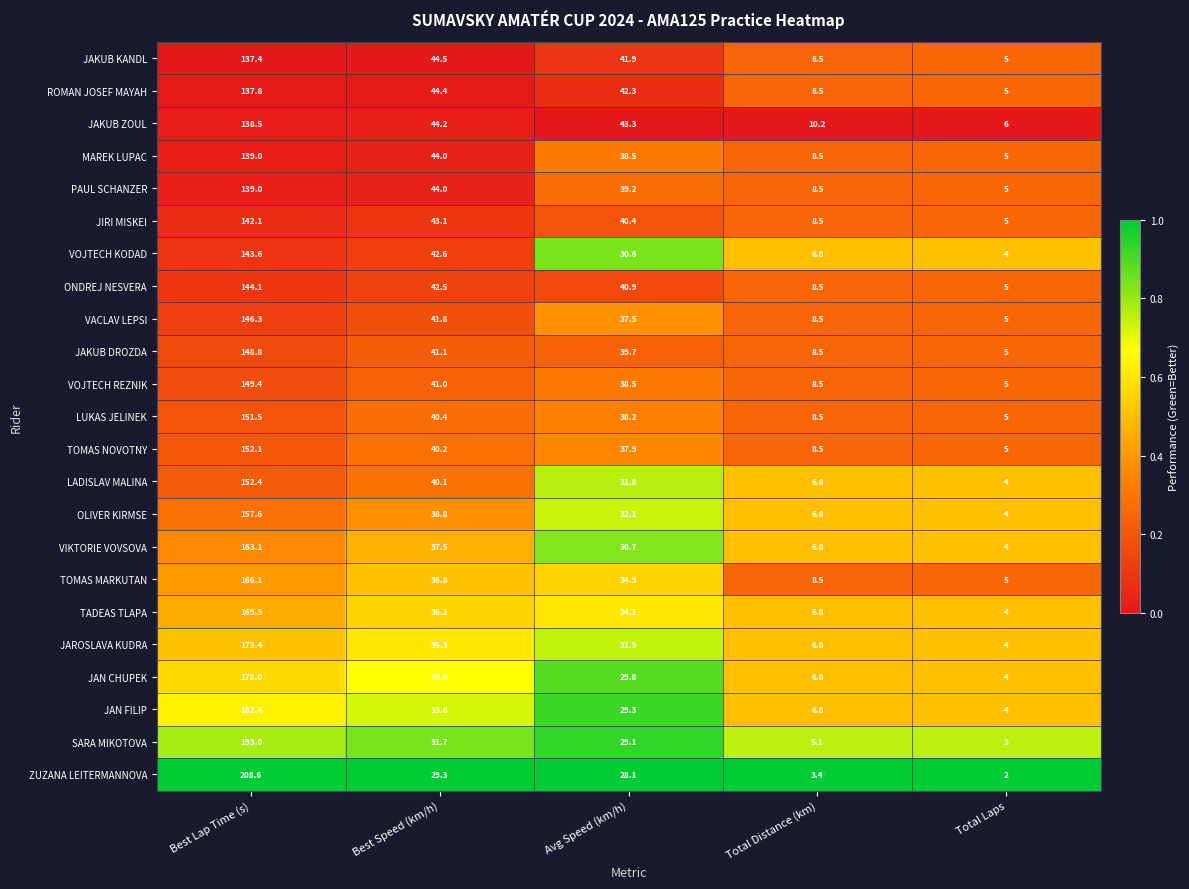

What is the sum of all LUKAS JELINEK values?

243.6